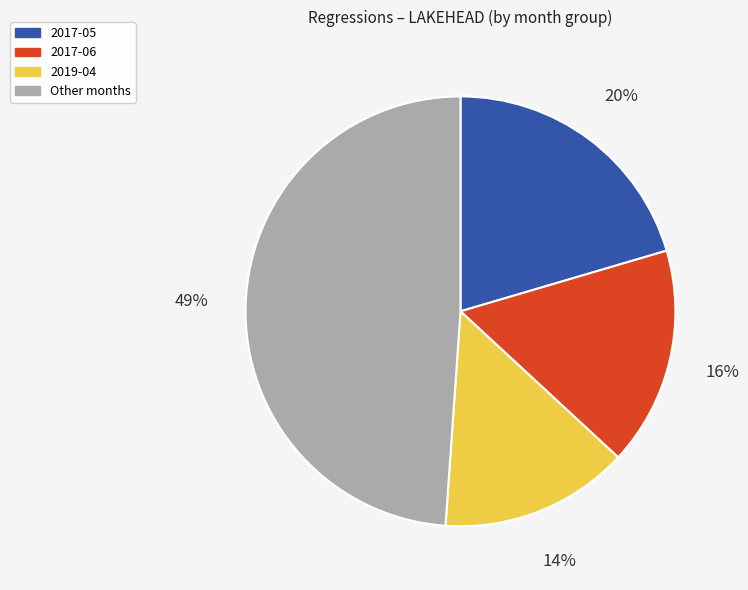

To the nearest percent, what is the difference between the largest and smallest slice percentages?

35%